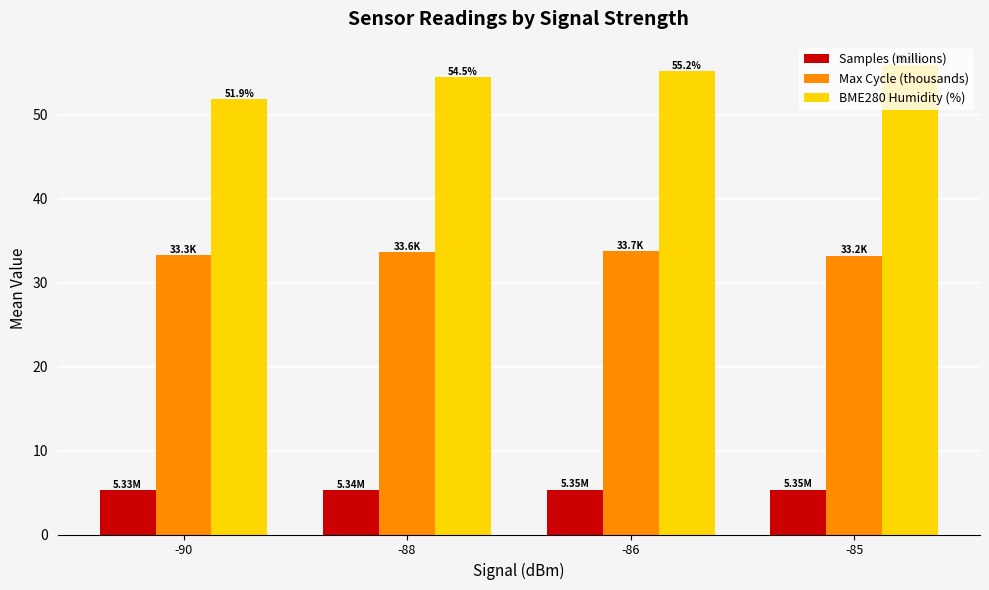

List the series in order of their peak value, highest first.

BME280 Humidity (%), Max Cycle (thousands), Samples (millions)